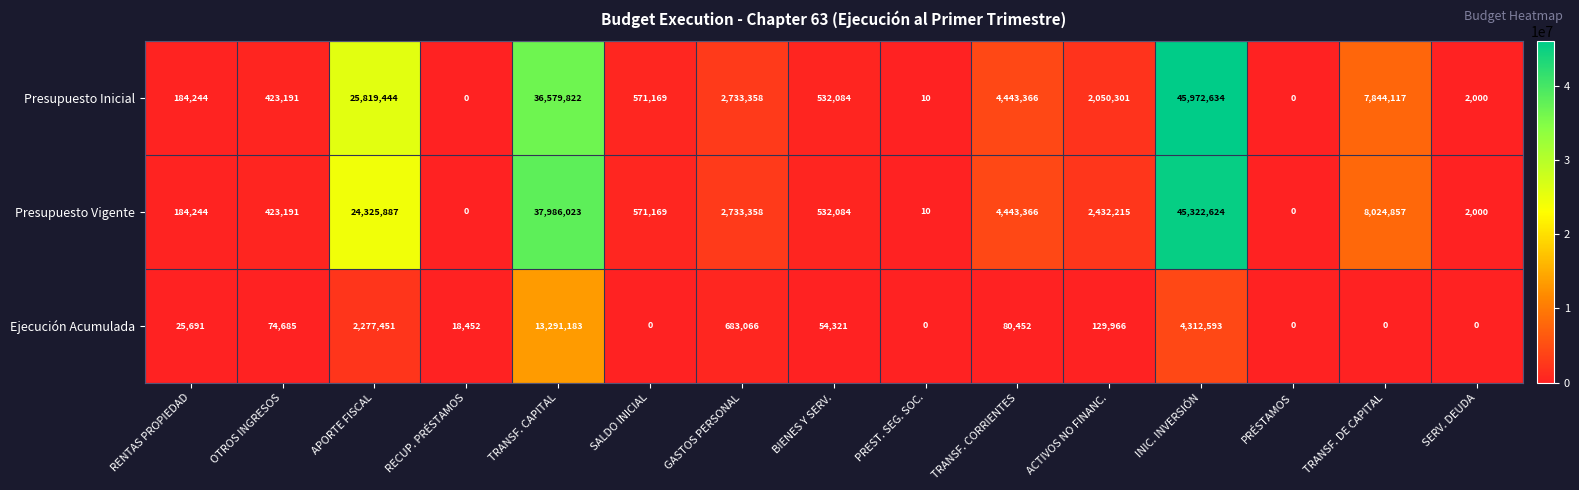

Which series has the largest total across all categories?

Presupuesto Inicial